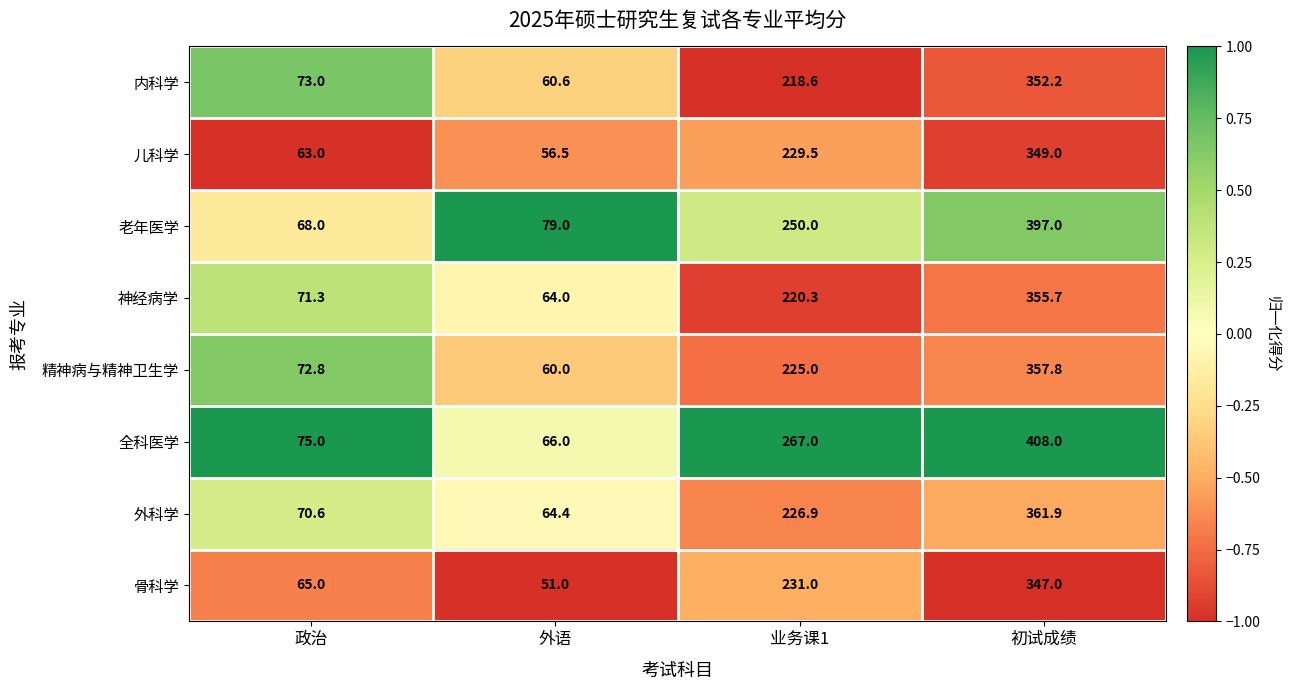

True or false: 精神病与精神卫生学 has a value of 225.0 at 初试成绩.

False